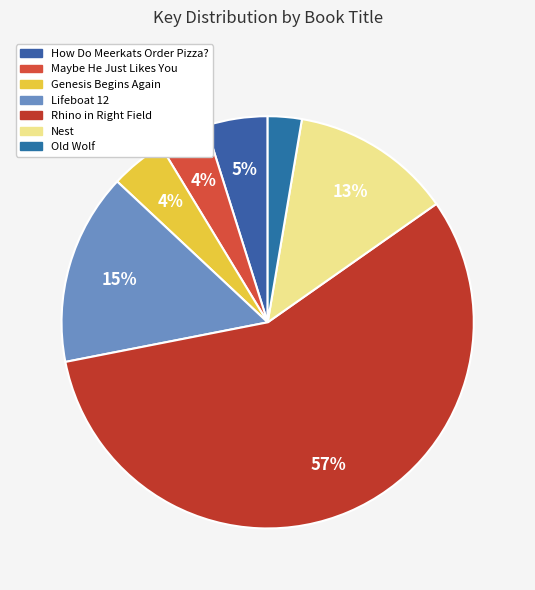

How many slices are in this pie chart?

7